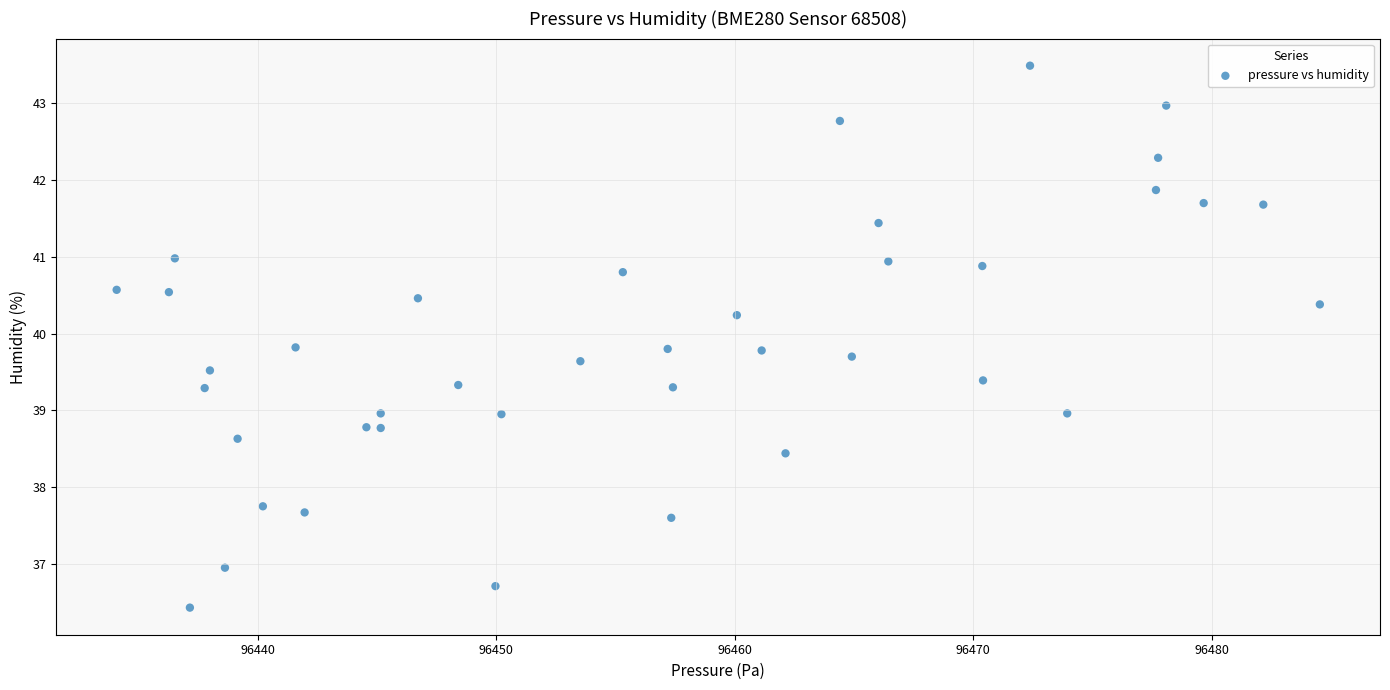

What is the range of X values (max minus min)?

50.4